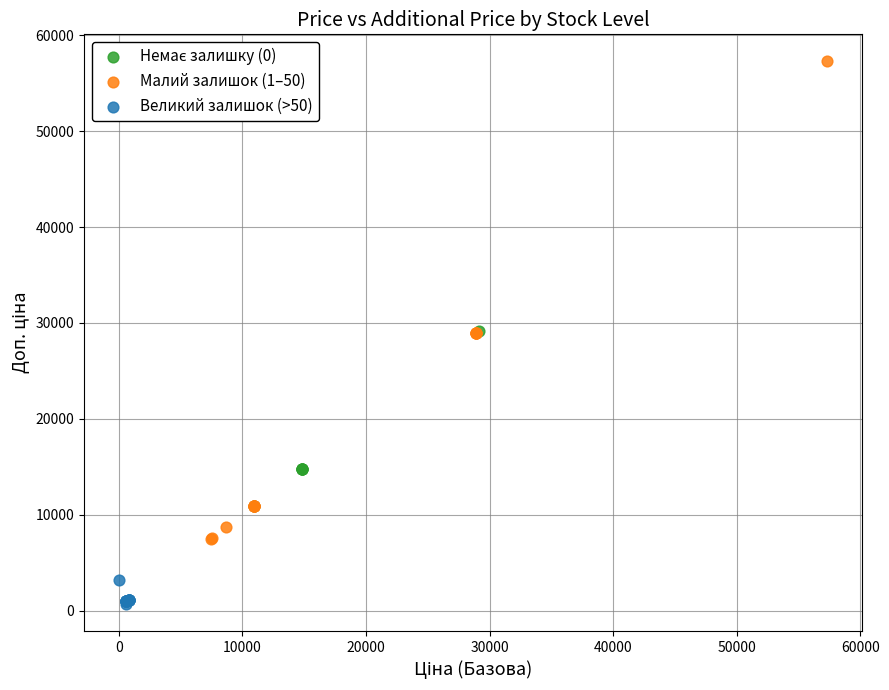

Which series reaches the maximum Y coordinate?

Малий залишок (1–50)